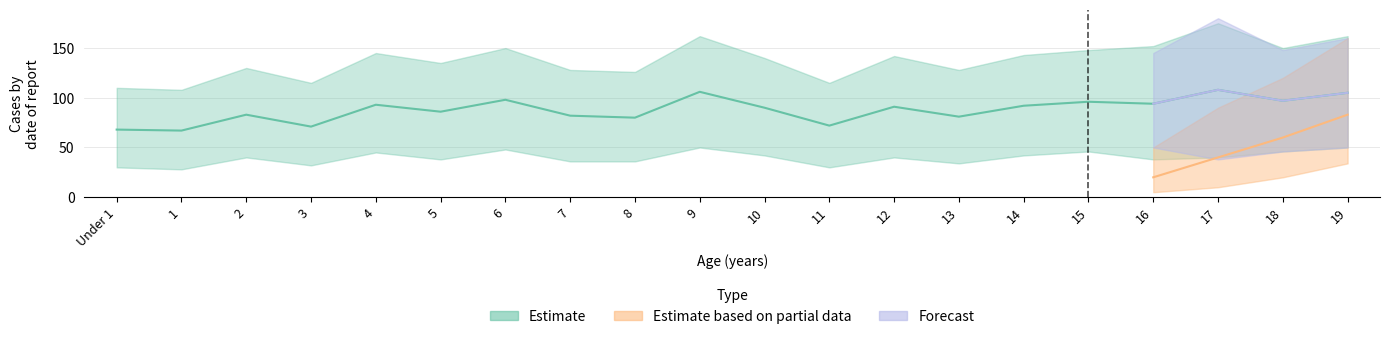

At how many categories does at least one series exceed 105?

2